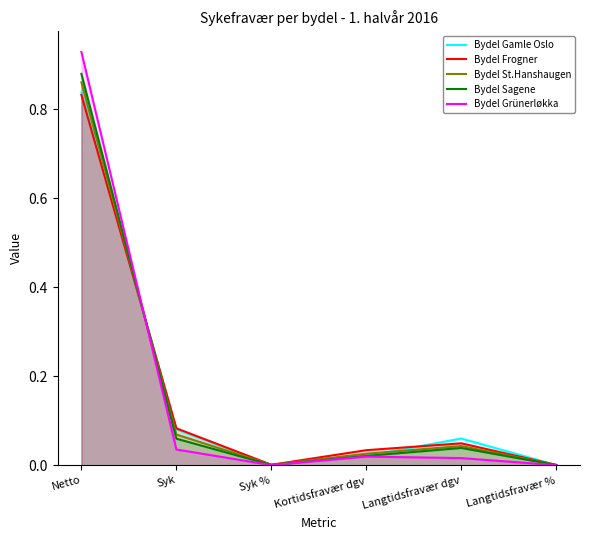

What is the difference between the maximum and minimum values in the Bydel St.Hanshaugen series?

0.9